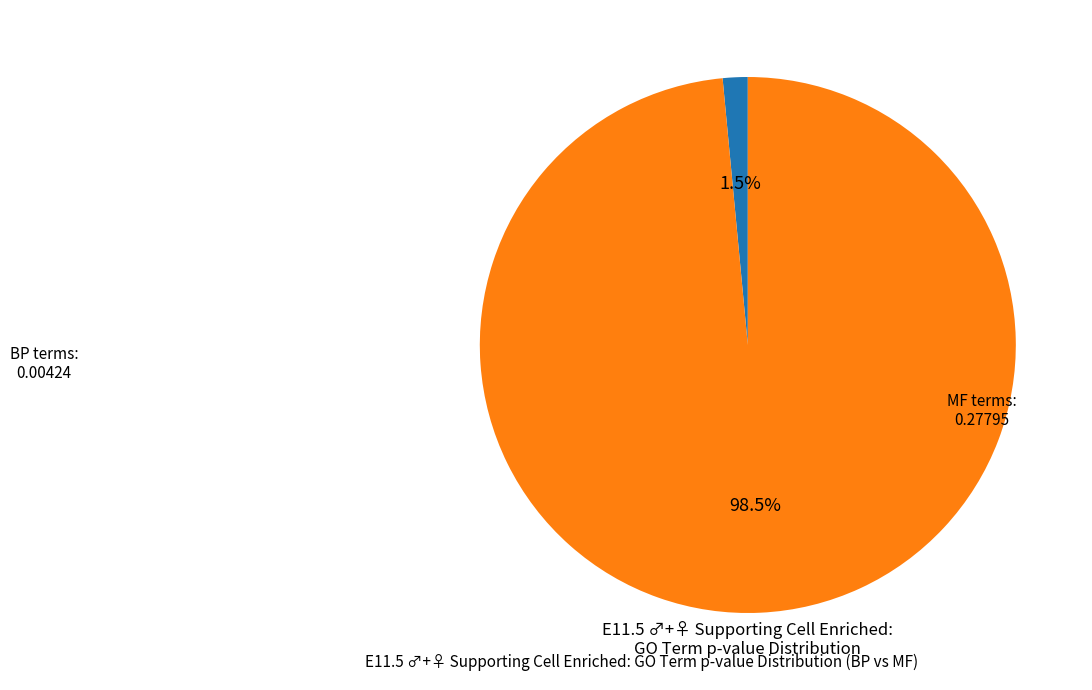

Does any single category account for the majority?

Yes